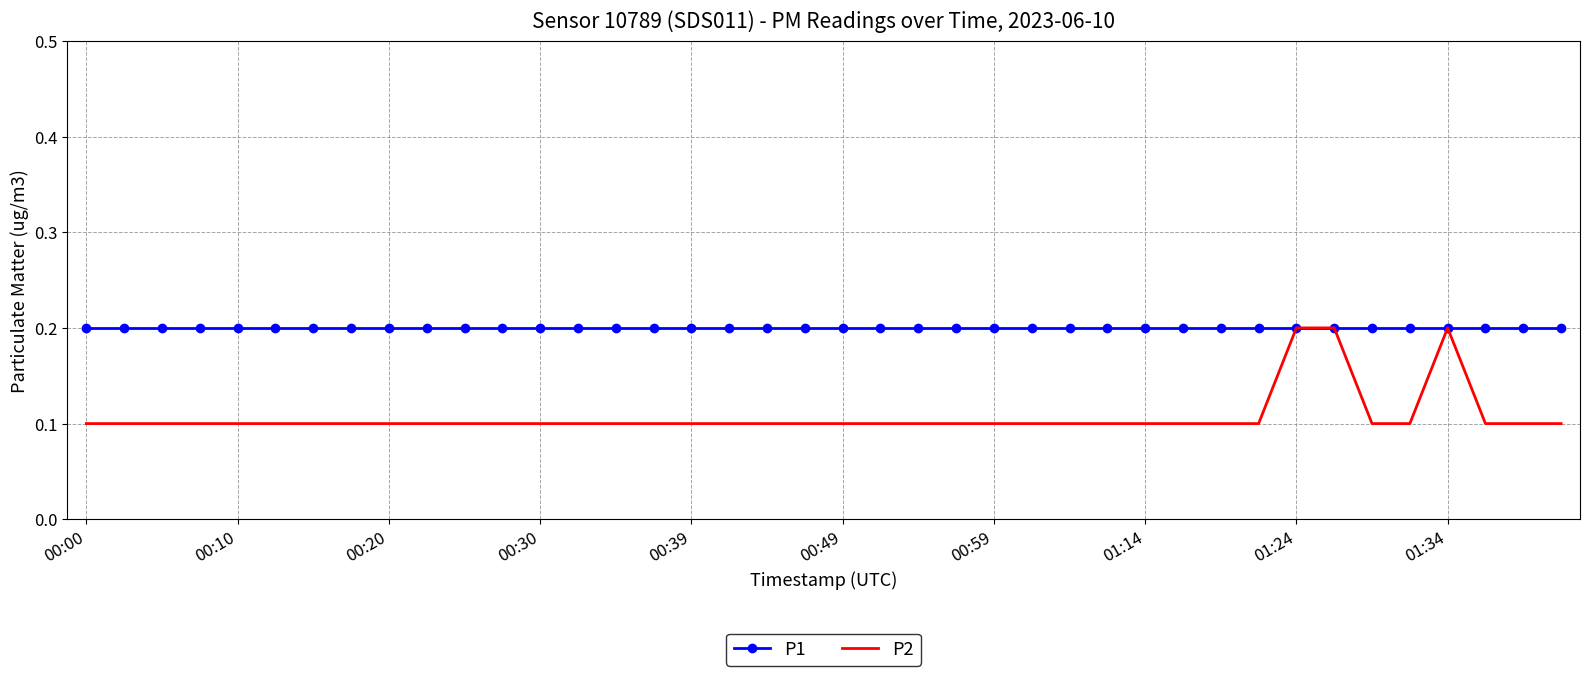

Which series has the largest total across all categories?

P1